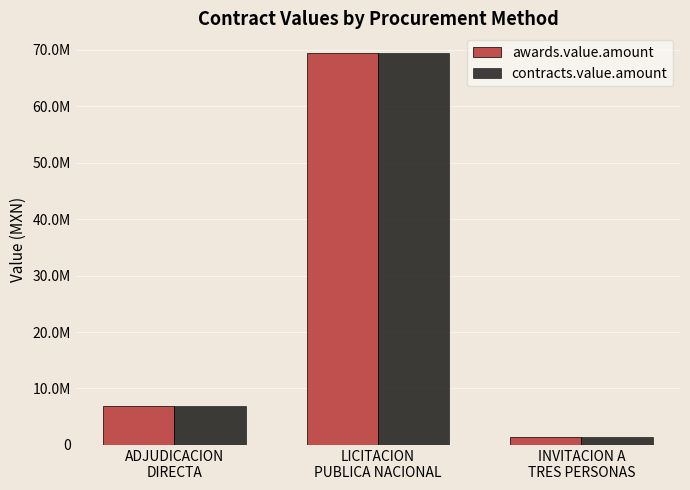

What are all the series names shown in the legend?

awards.value.amount, contracts.value.amount